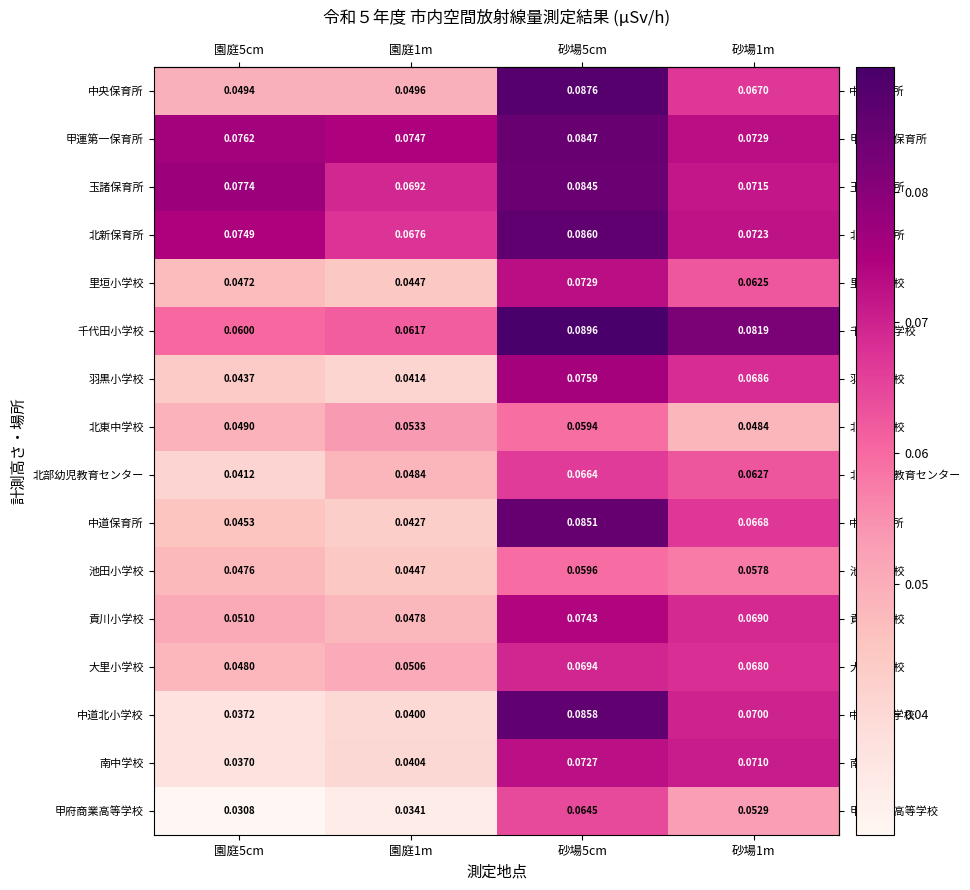

Which series has the largest total across all categories?

甲運第一保育所